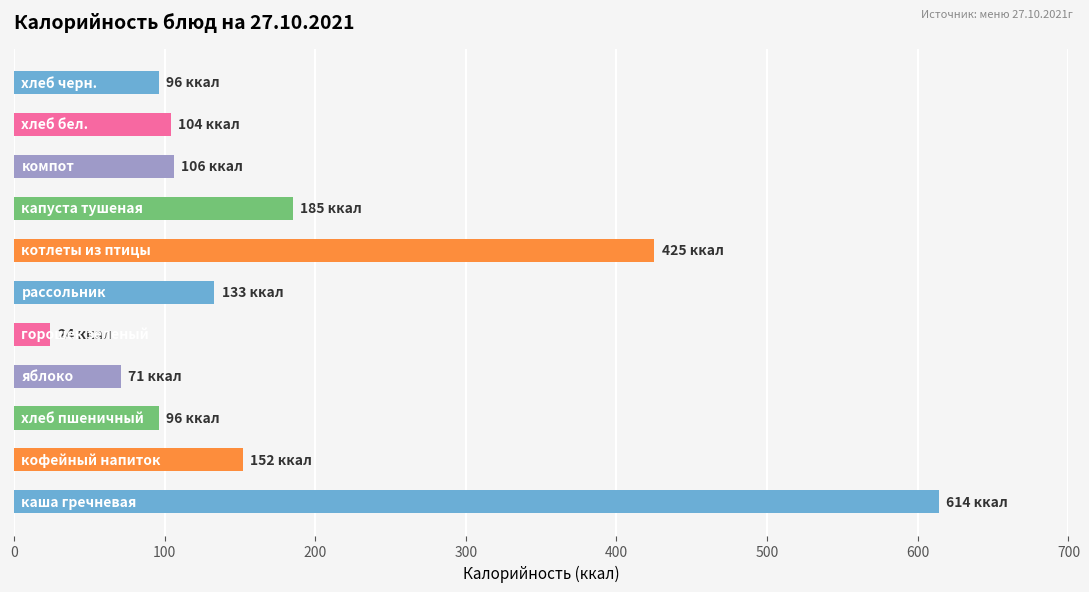

What is the difference between the maximum and minimum values?

590